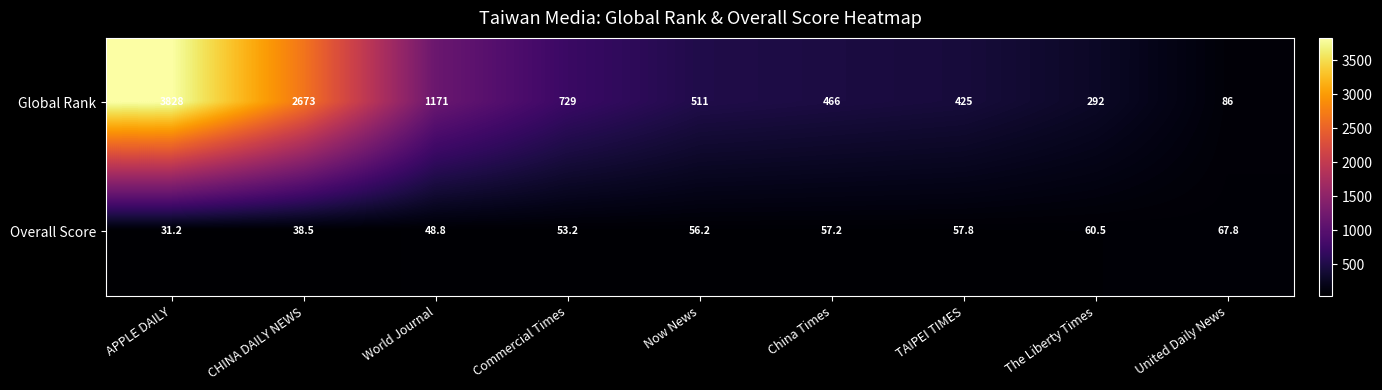

Which series has the widest spread of values?

Global Rank